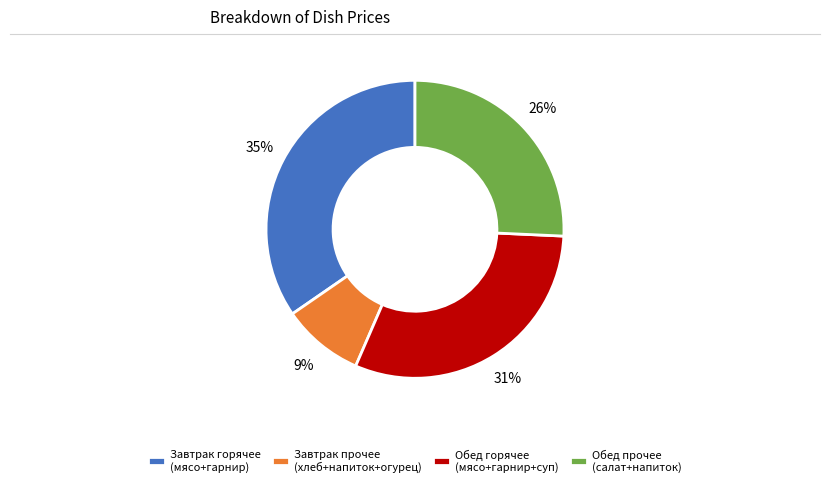

Which category has the biggest portion of the pie?

Завтрак горячее (мясо+гарнир)